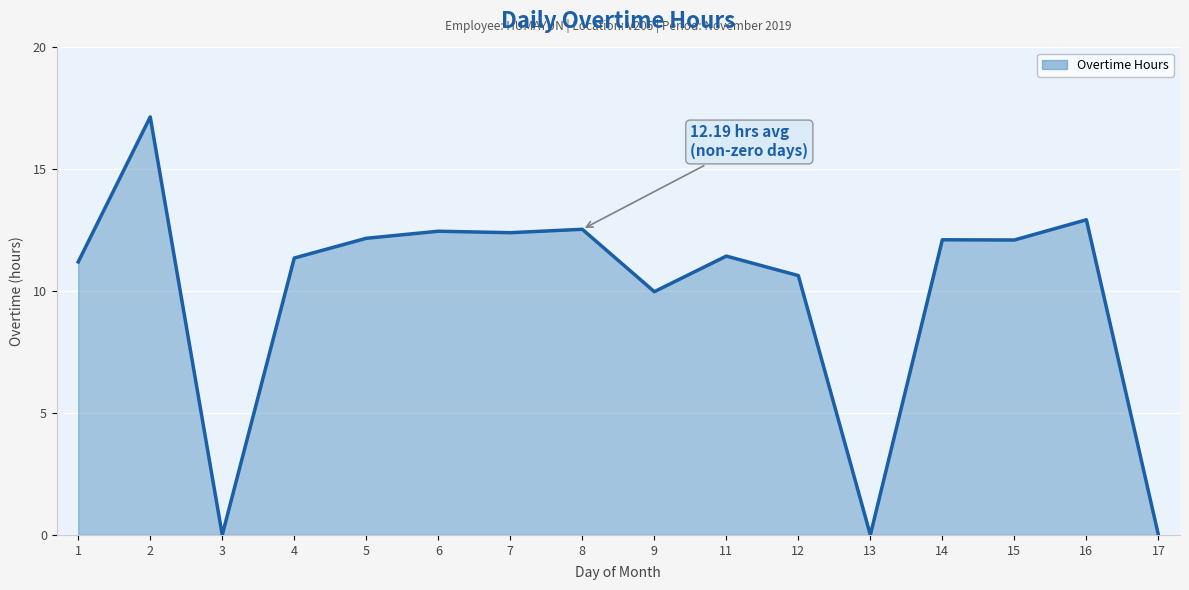

What is the change in value from 8 to 15?

-0.4